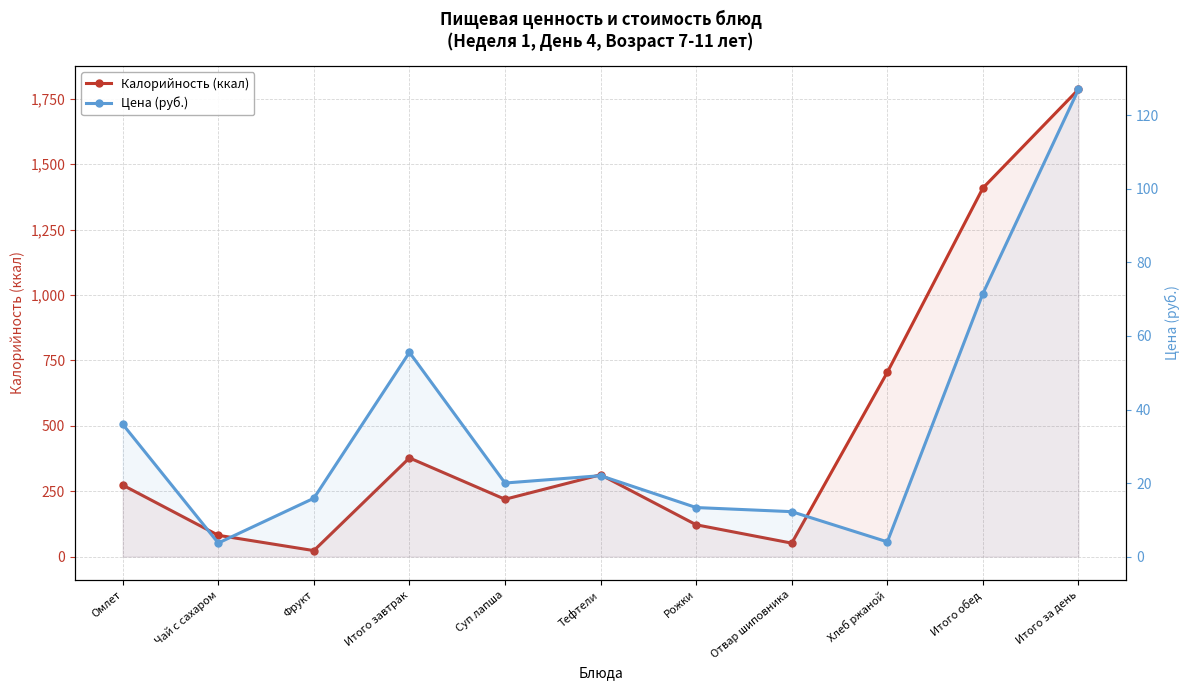

What is the maximum value for Цена (руб.)?

127.1